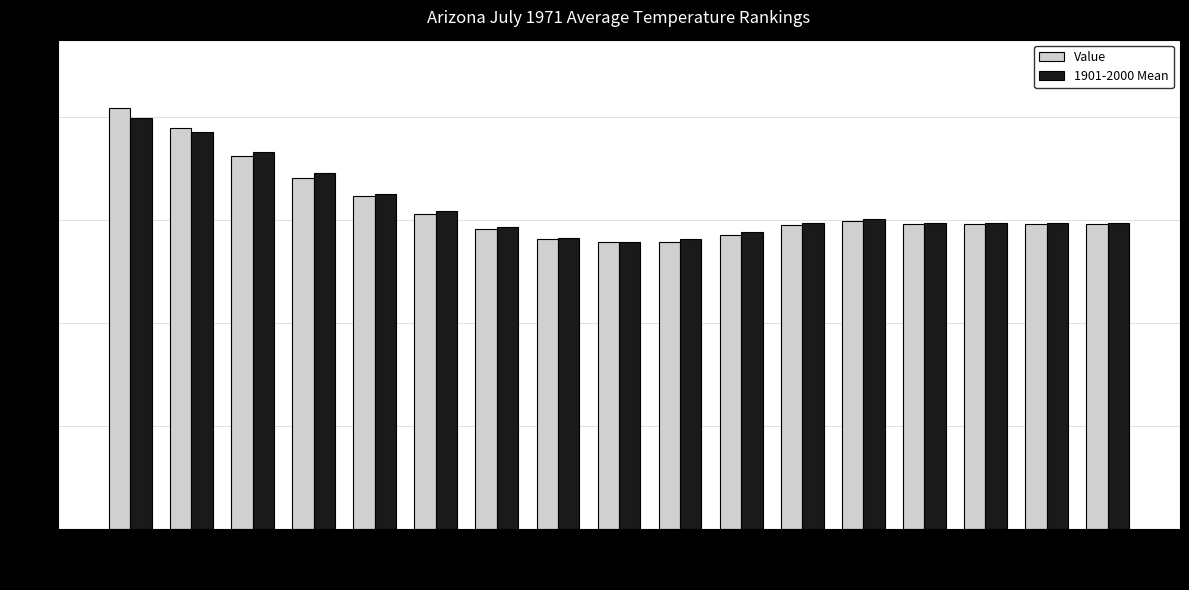

What are all the series names shown in the legend?

Value, 1901-2000 Mean